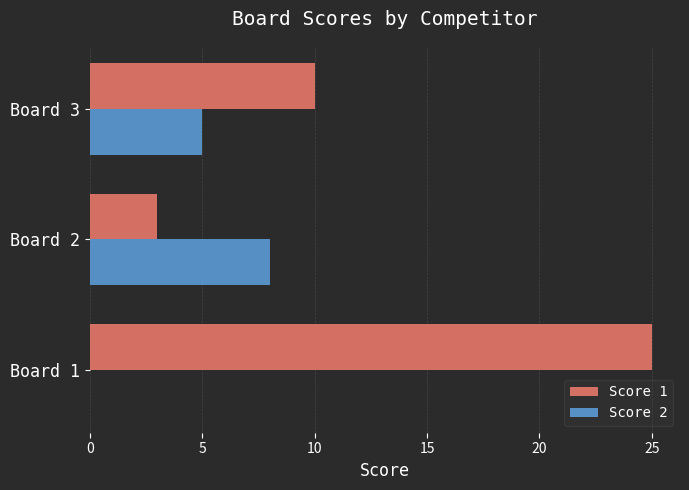

Which series has the widest spread of values?

Score 1